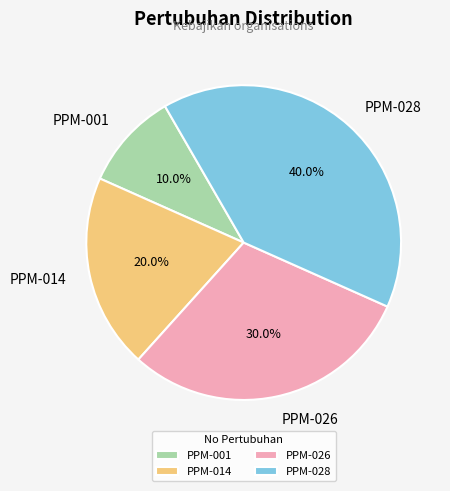

What is the smallest slice in the pie chart?

PPM-001